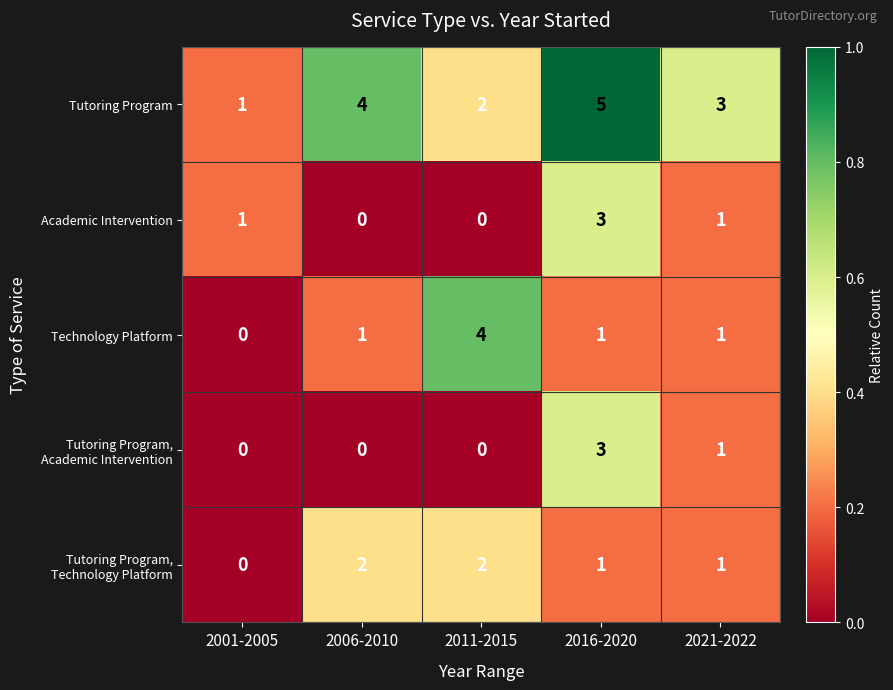

What is the maximum value shown in the chart?

5